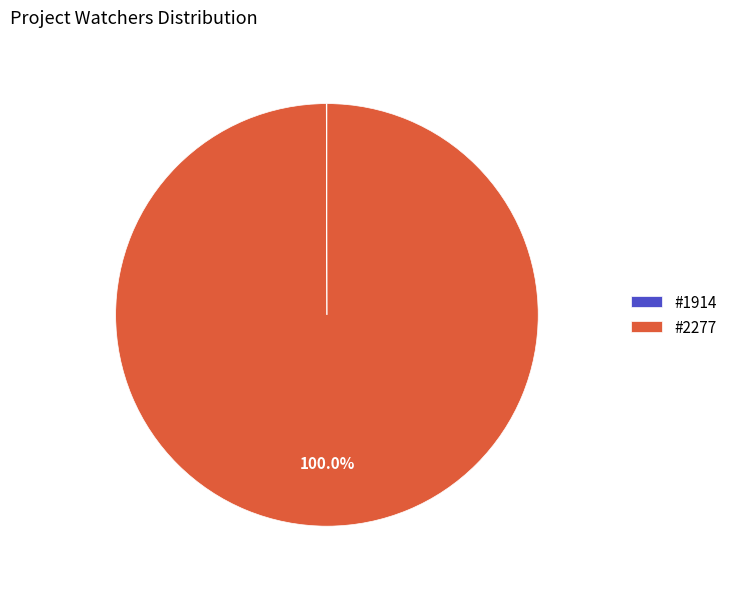

Which slice is the largest?

#2277